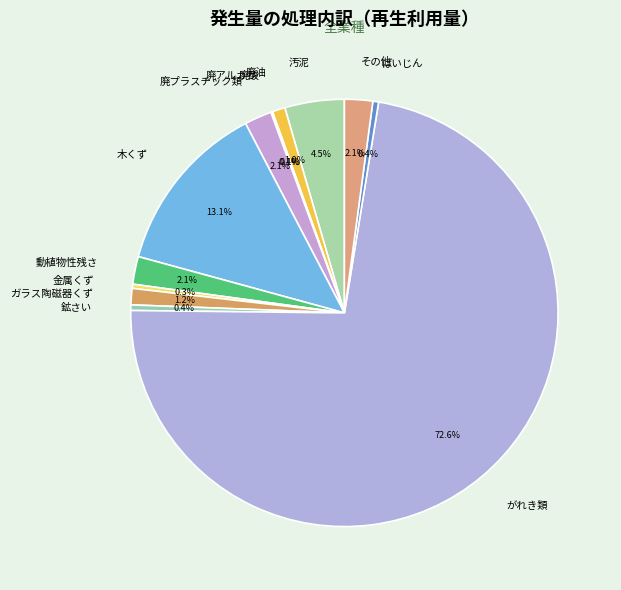

Which category has the biggest portion of the pie?

がれき類